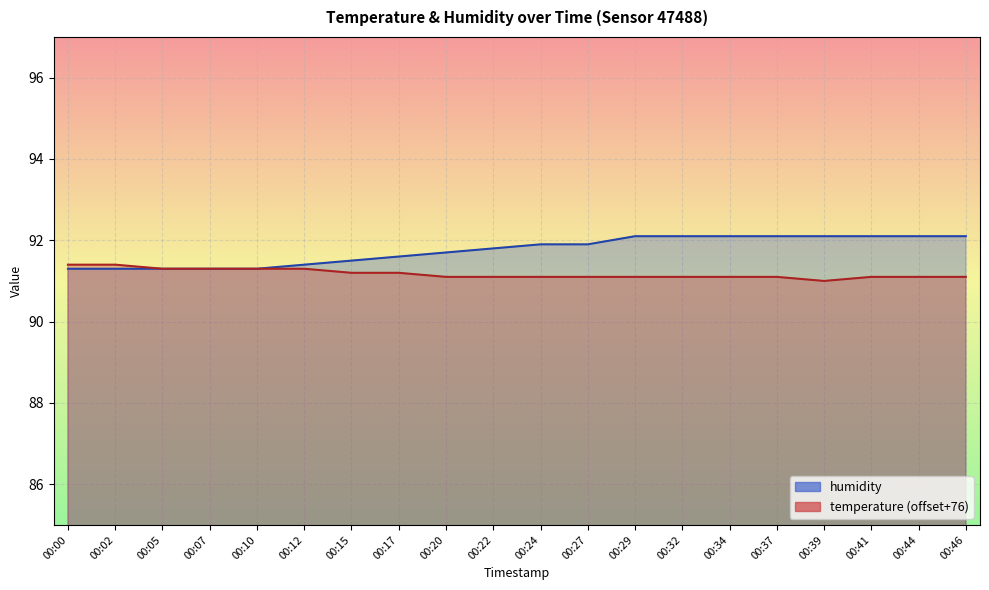

List the labels in order of humidity value, smallest first.

00:00, 00:02, 00:05, 00:07, 00:10, 00:12, 00:15, 00:17, 00:20, 00:22, 00:24, 00:27, 00:29, 00:32, 00:34, 00:37, 00:39, 00:41, 00:44, 00:46